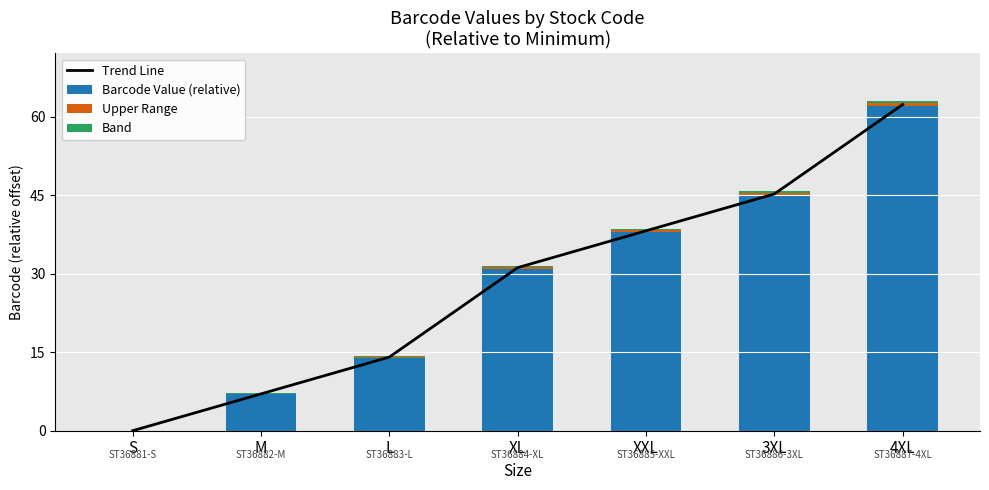

Between S and M, which series saw the biggest shift?

Trend Line